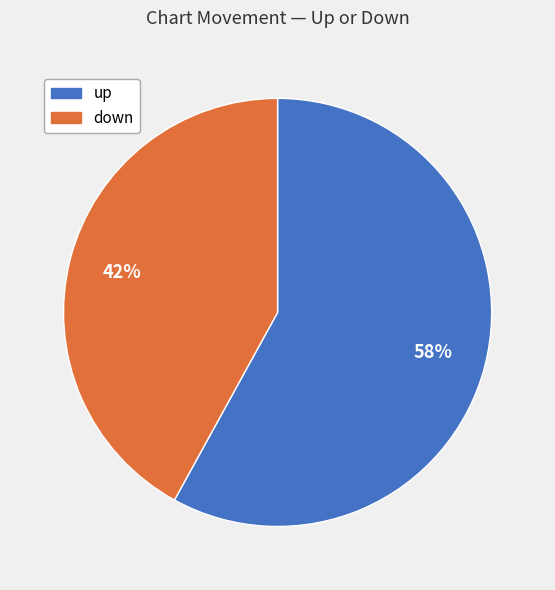

What is the majority slice?

up